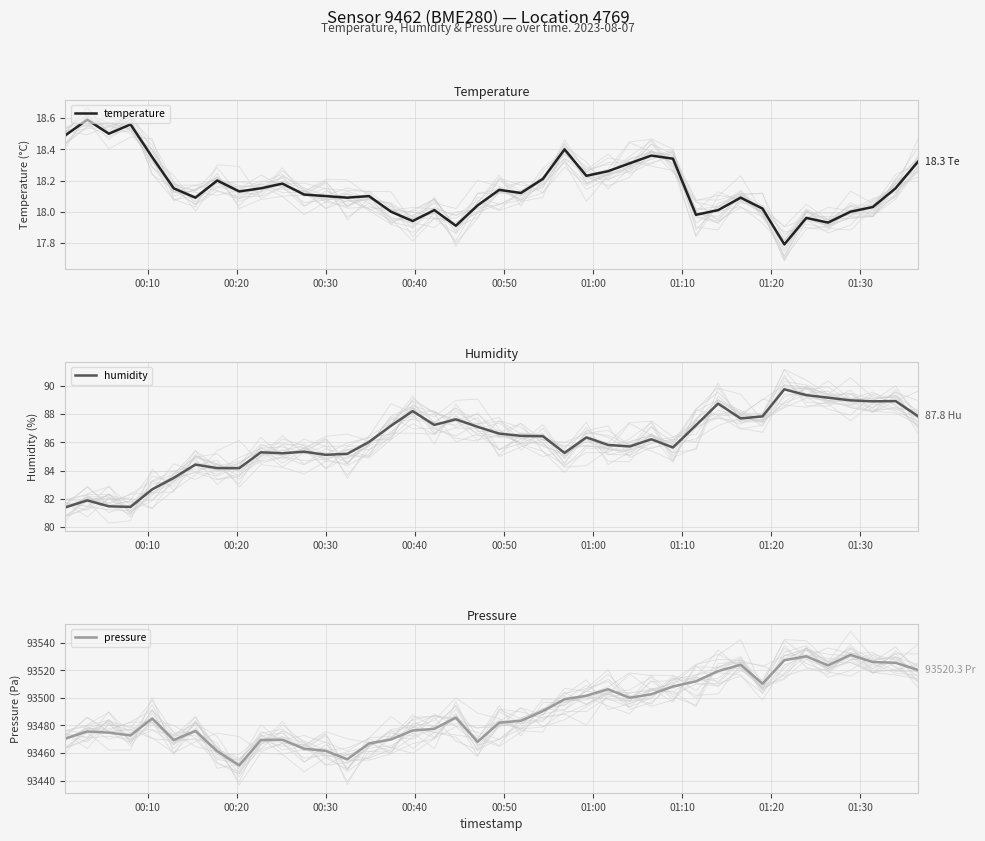

What is the lowest value of the pressure series?

93451.1